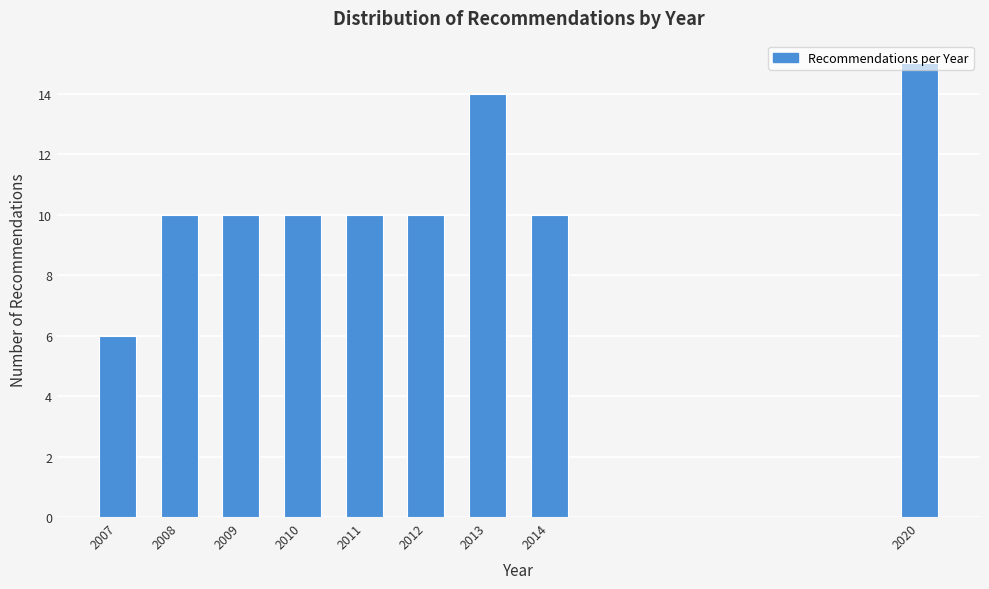

What is the value of the 8th bar from the left?

10